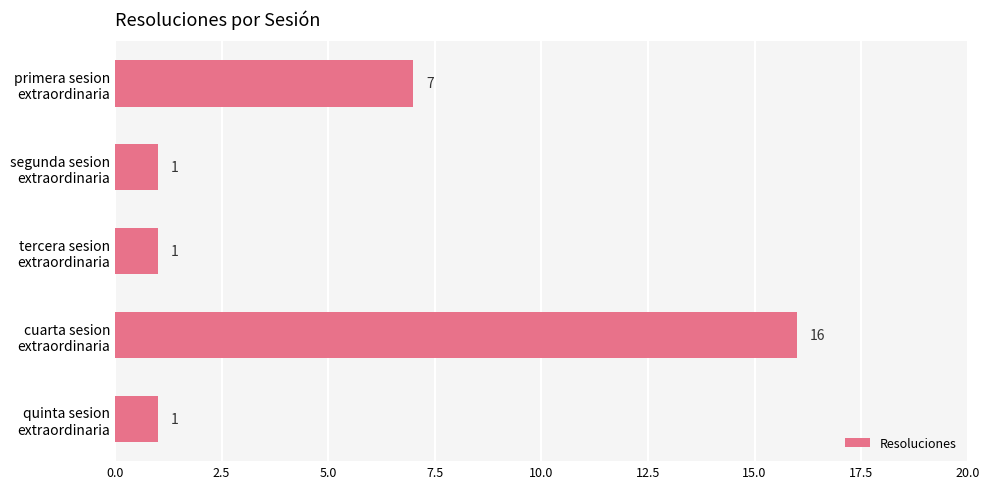

What is the maximum value shown in the chart?

16